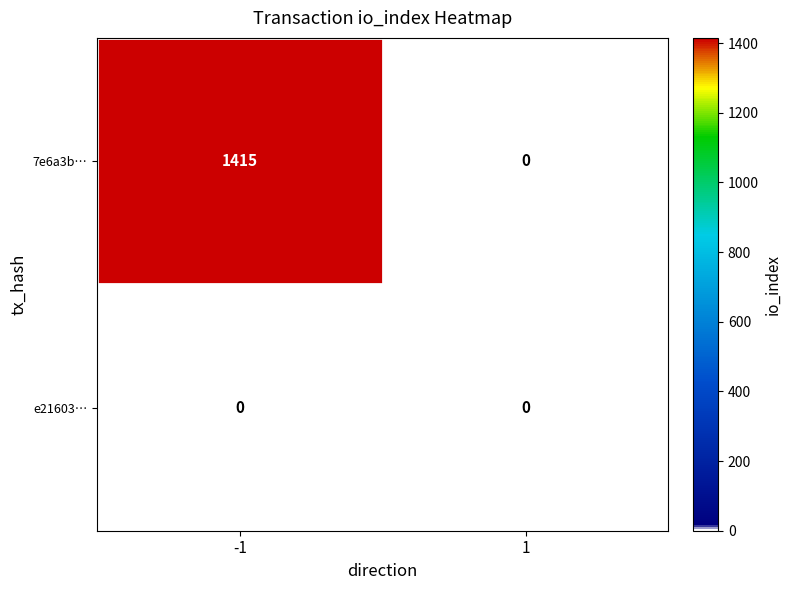

What is the greatest value displayed?

1415